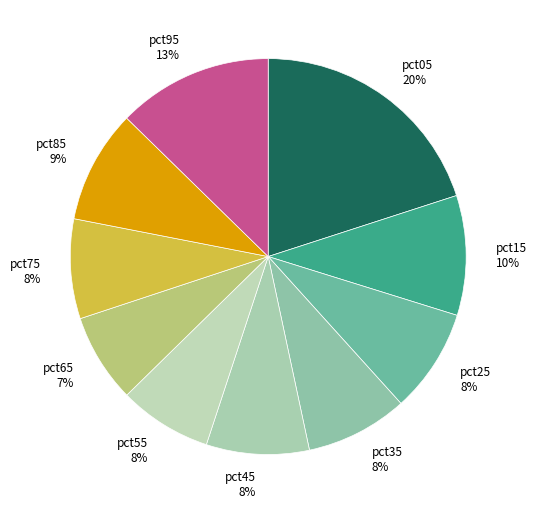

Is there any slice that represents more than half of the pie?

No